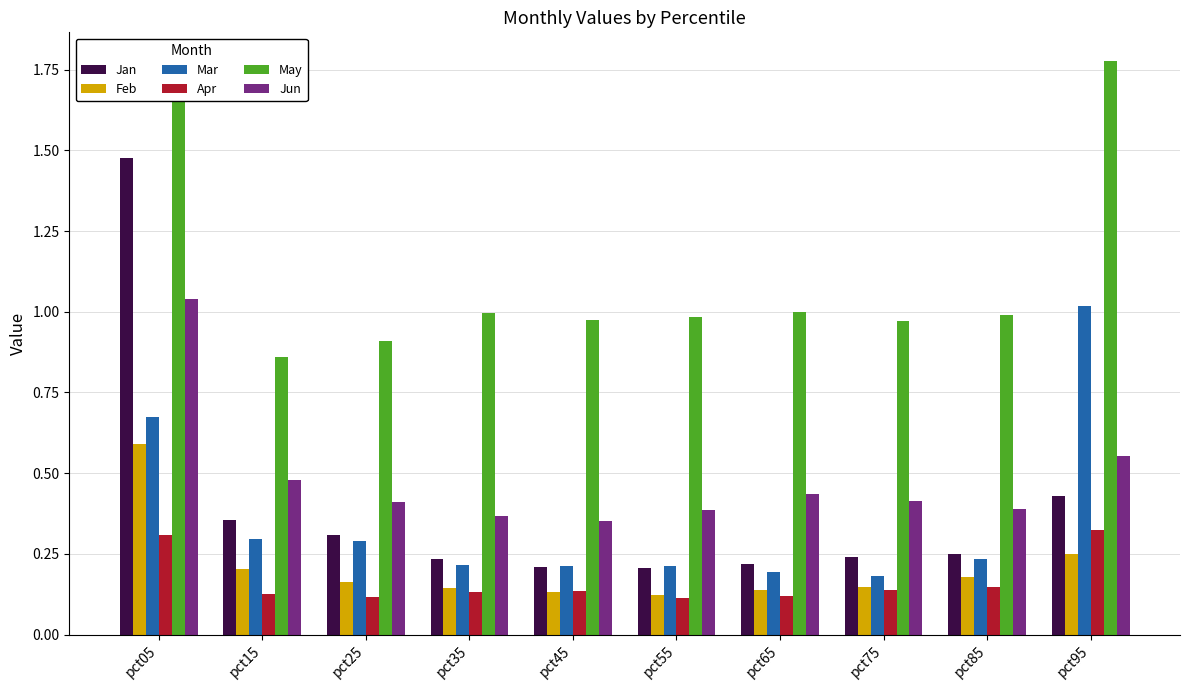

At which category is the sum across all series the highest?

pct05